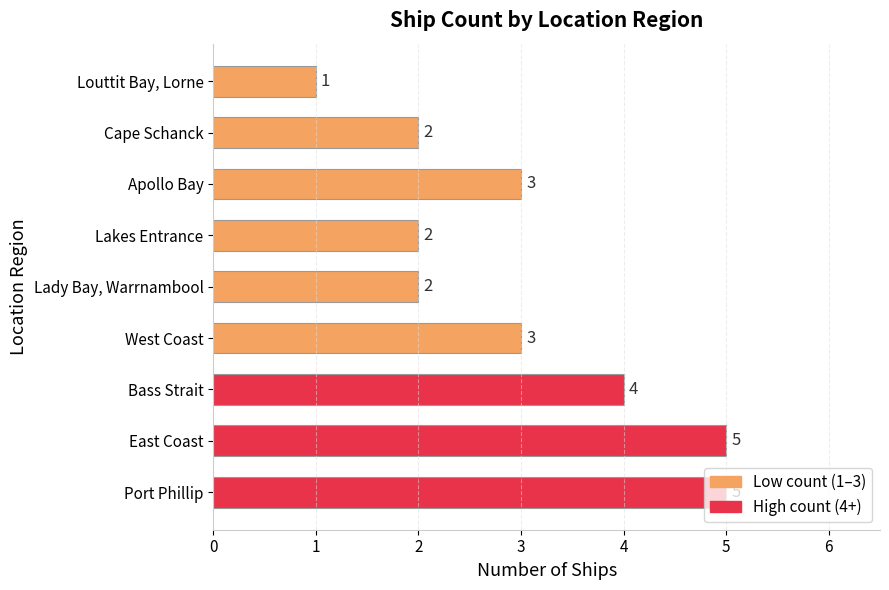

True or false: the data shows 5 at Apollo Bay.

False